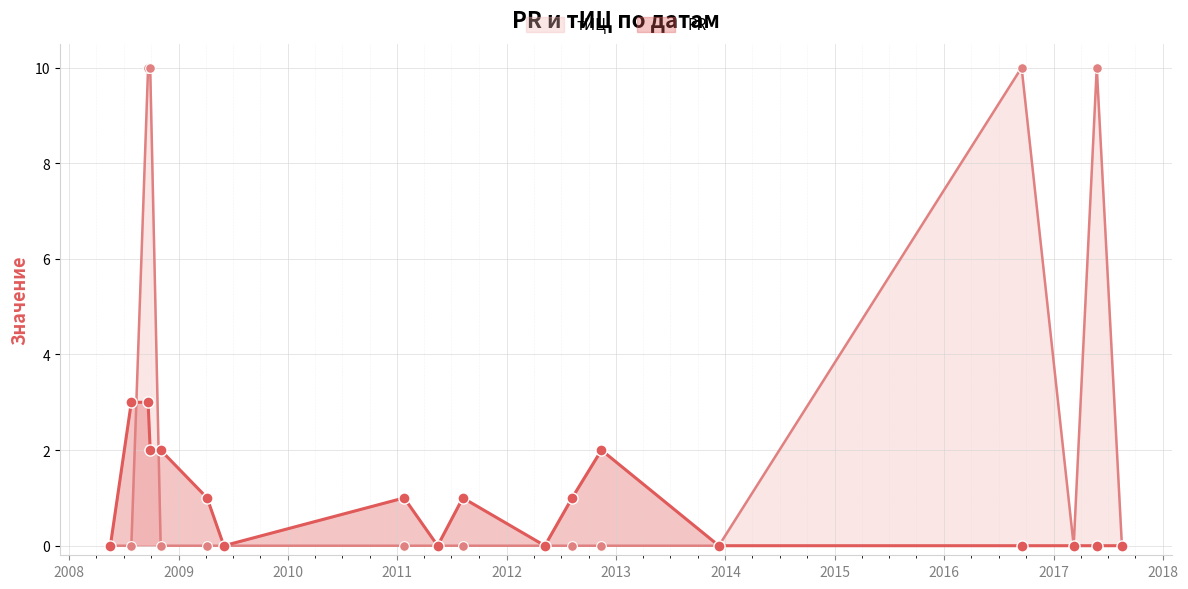

What is the difference between the maximum and minimum values in the тИЦ series?

10